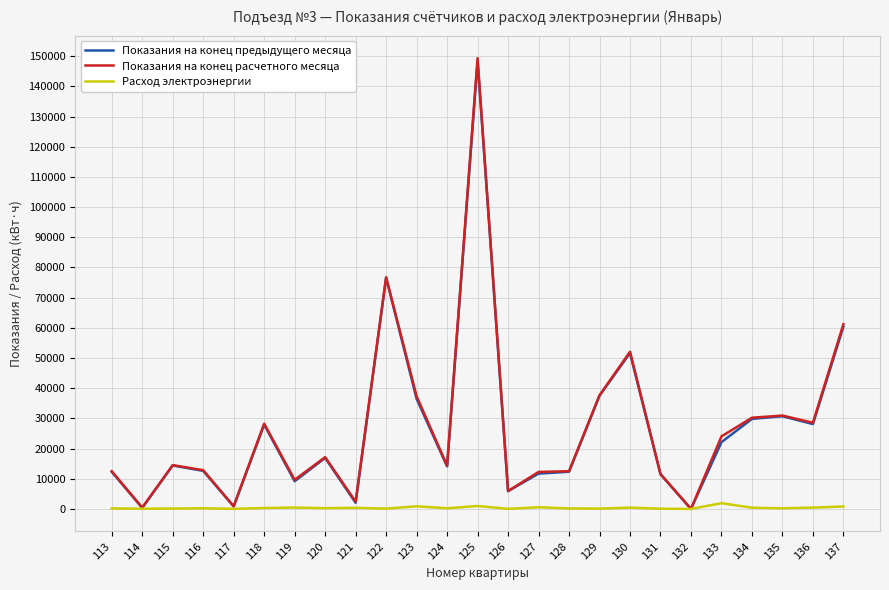

Which series has the largest range (max minus min)?

Показания на конец расчетного месяца